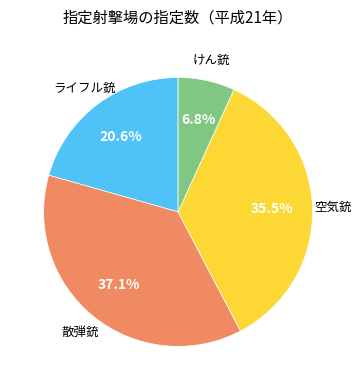

What is the total percentage of ライフル銃 and 空気銃?

56.1%